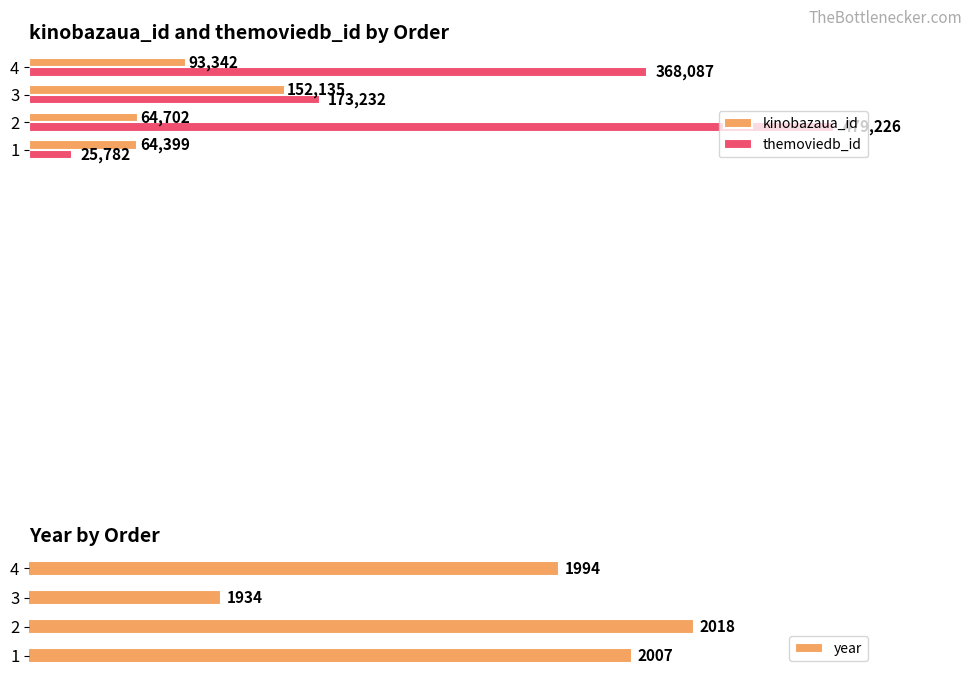

Count the number of categories in the chart.

4